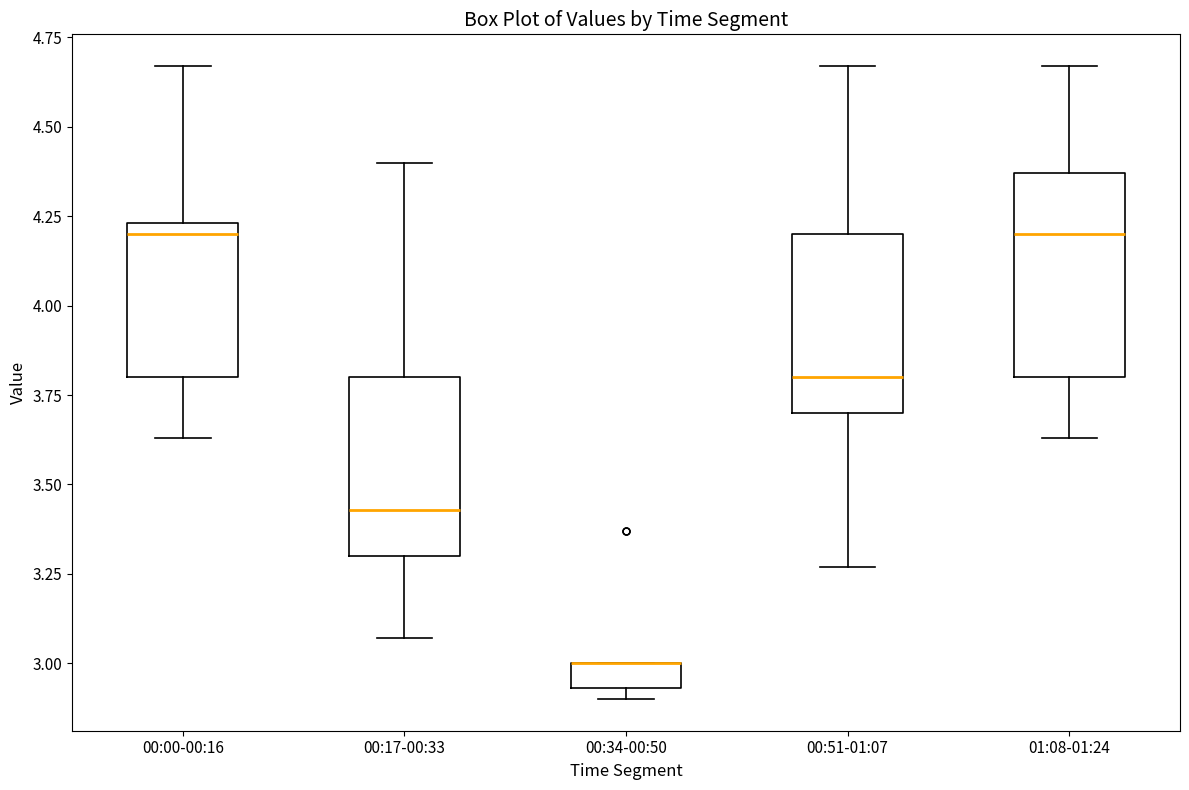

Which box is the tallest, from its lower edge to its upper edge?

01:08-01:24